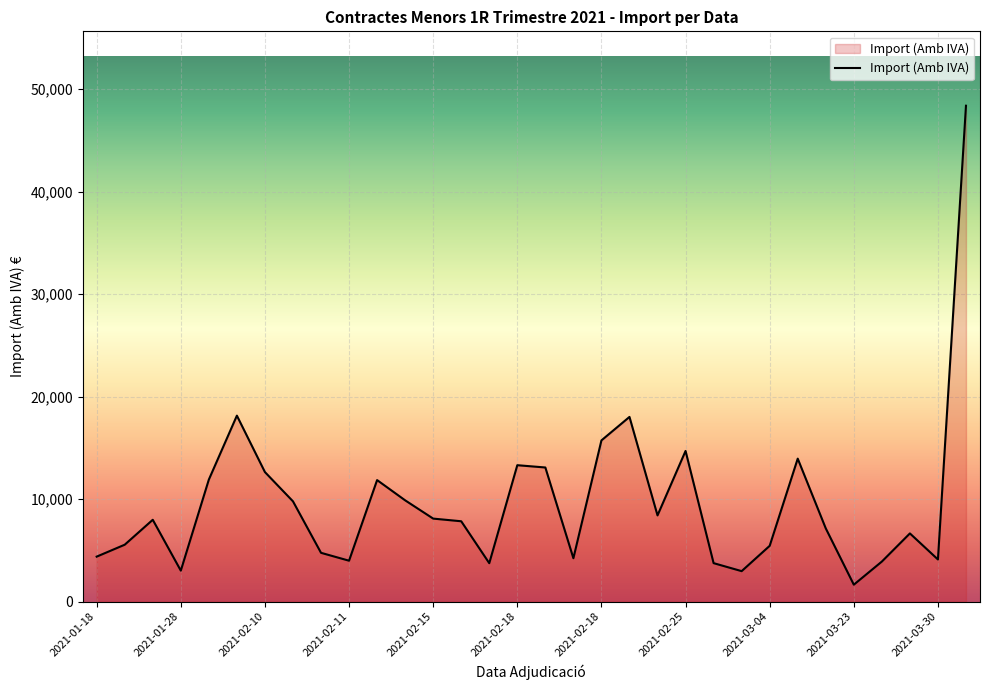

What is the difference between the maximum and minimum values?

46724.4